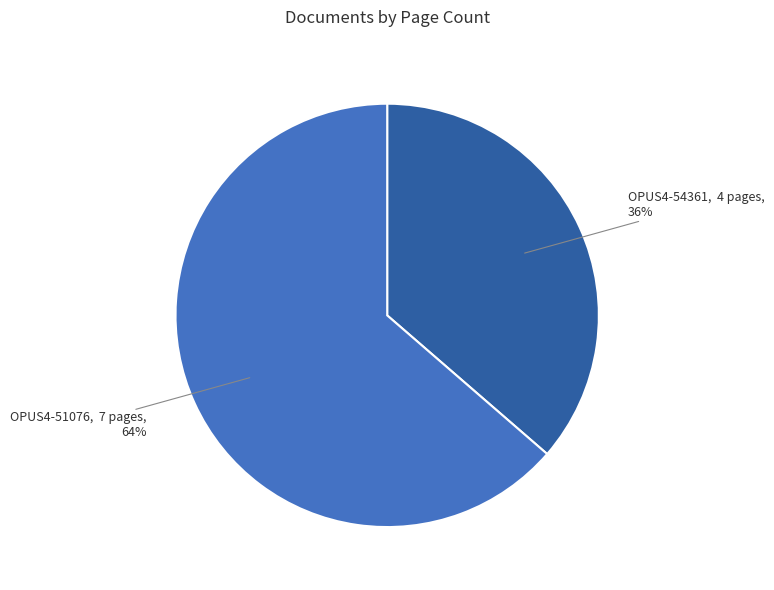

Which has a higher value, OPUS4-54361 or OPUS4-51076?

OPUS4-51076